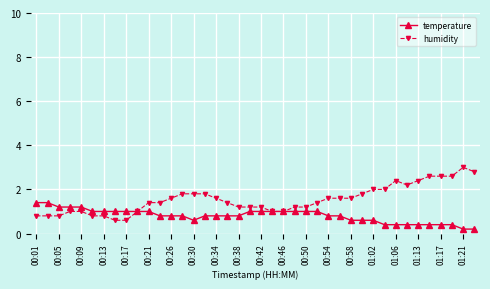

Reading left to right, list all the values displayed in this chart.

temperature: 1.4	1.4	1.2	1.2	1.2	1.0	1.0	1.0	1.0	1.0	1.0	0.8	0.8	0.8	0.6	0.8	0.8	0.8	0.8	1.0	1.0	1.0	1.0	1.0	1.0	1.0	0.8	0.8	0.6	0.6	0.6	0.4	0.4	0.4	0.4	0.4	0.4	0.4	0.2	0.2
humidity: 0.8	0.8	0.8	1.0	1.0	0.8	0.8	0.6	0.6	1.0	1.4	1.4	1.6	1.8	1.8	1.8	1.6	1.4	1.2	1.2	1.2	1.0	1.0	1.2	1.2	1.4	1.6	1.6	1.6	1.8	2.0	2.0	2.4	2.2	2.4	2.6	2.6	2.6	3.0	2.8